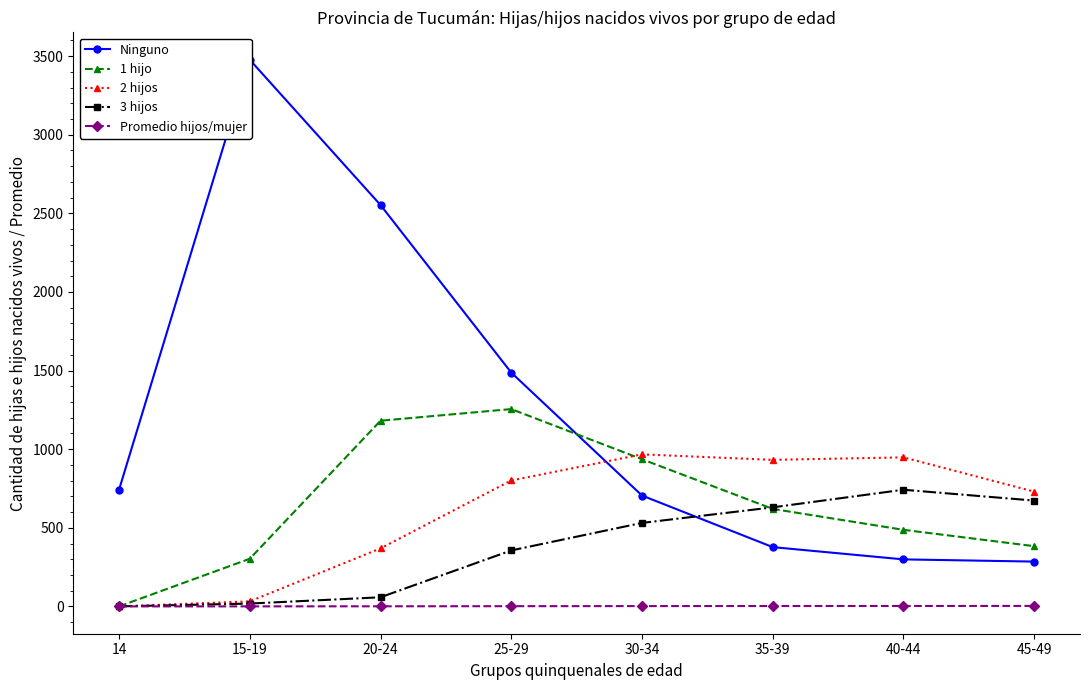

At which category does 2 hijos reach its first local peak?

30-34